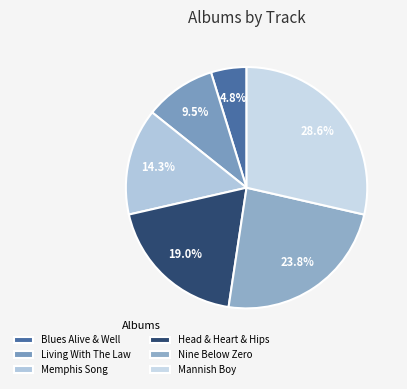

Rank the categories by value from highest to lowest.

Mannish Boy, Nine Below Zero, Head & Heart & Hips, Memphis Song, Living With The Law, Blues Alive & Well